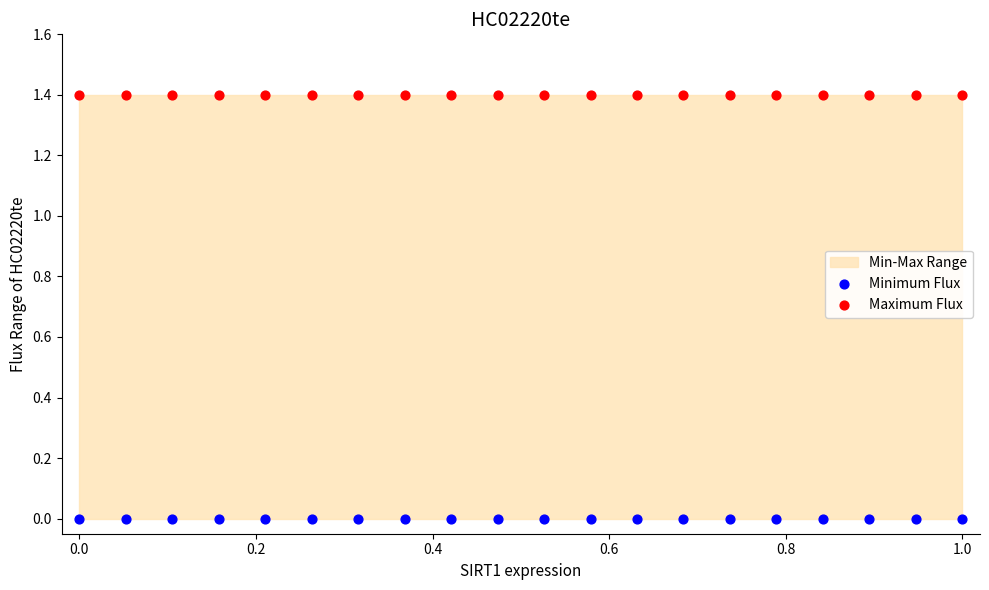

Which series reaches the maximum Y coordinate?

Maximum Flux